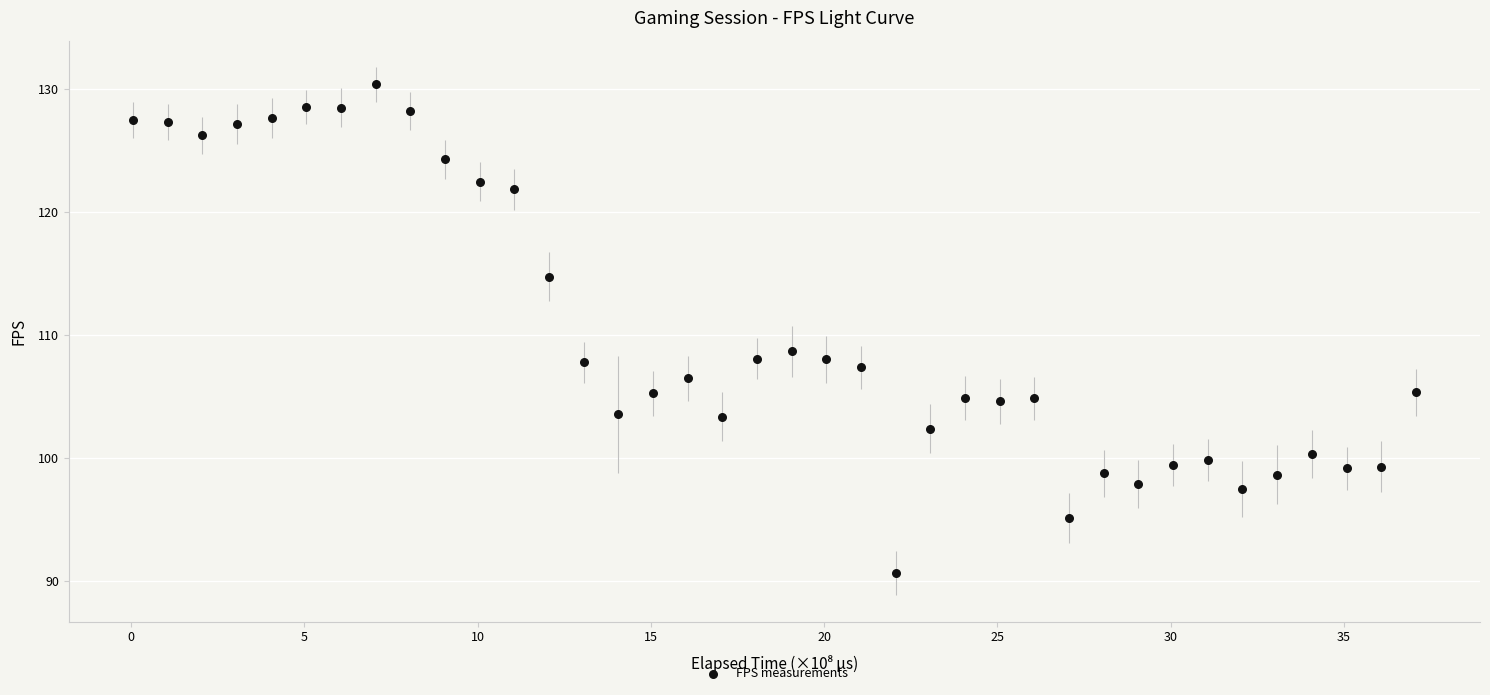

What Y value in the scatter plot is closest to 110?

108.7